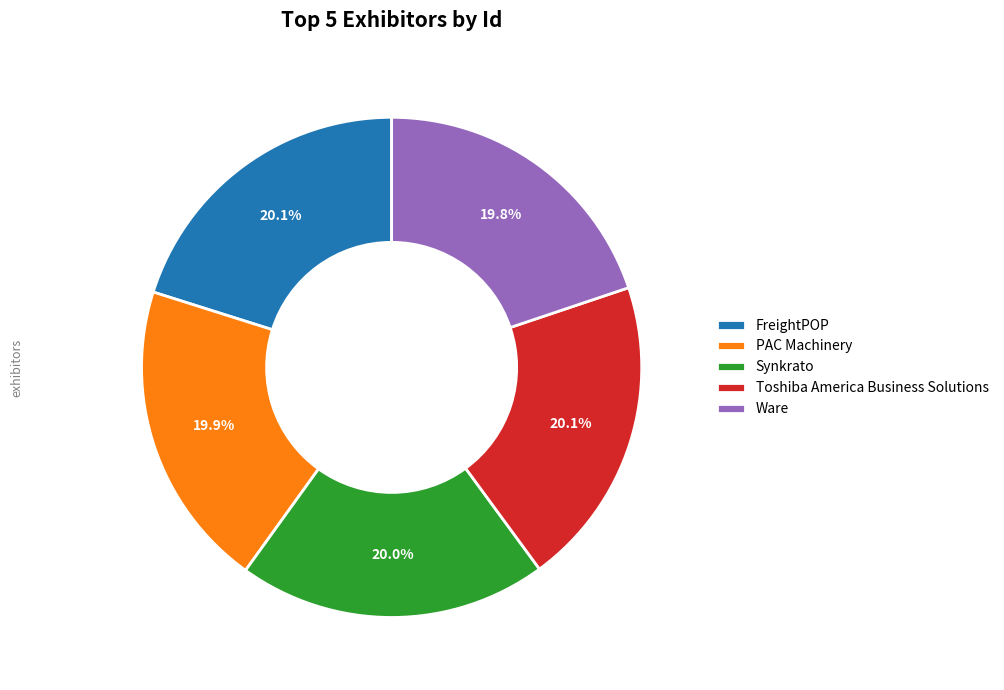

To the nearest percent, what is the combined percentage of Toshiba America Business Solutions and PAC Machinery?

40%